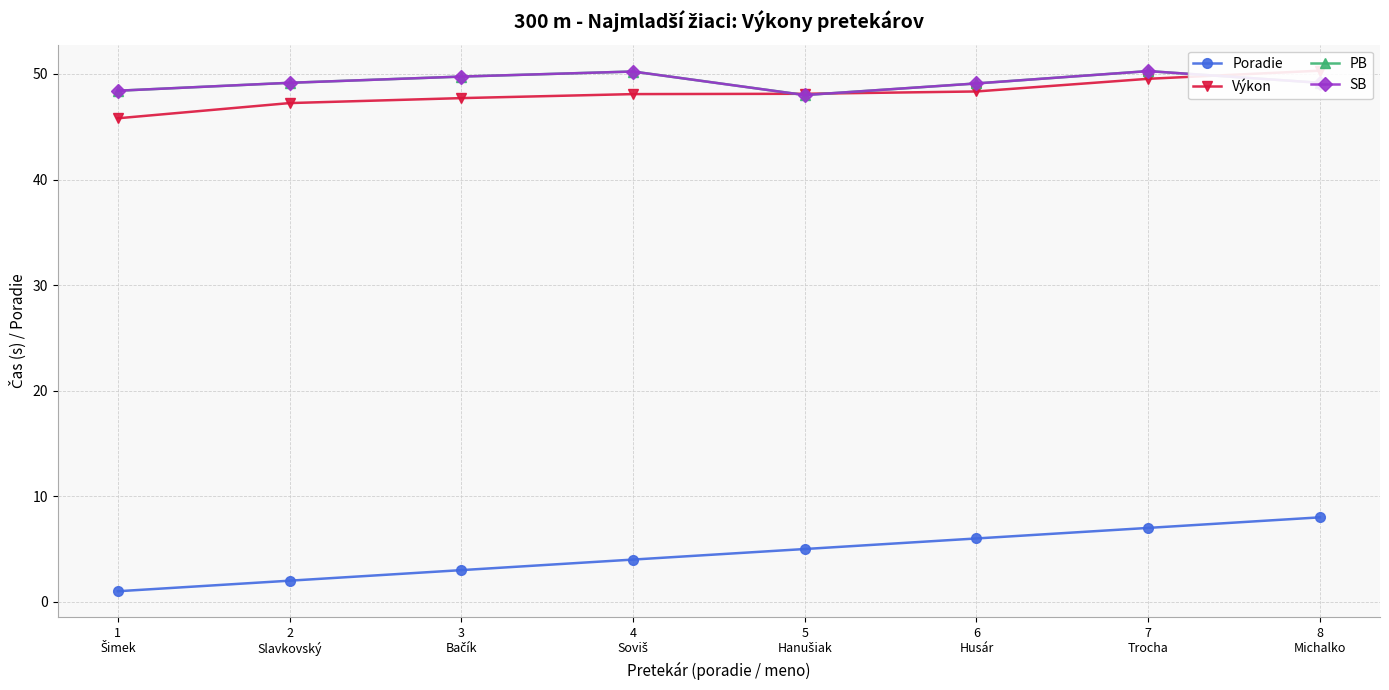

What is the value of the SB point at the 3rd from the left?

49.8